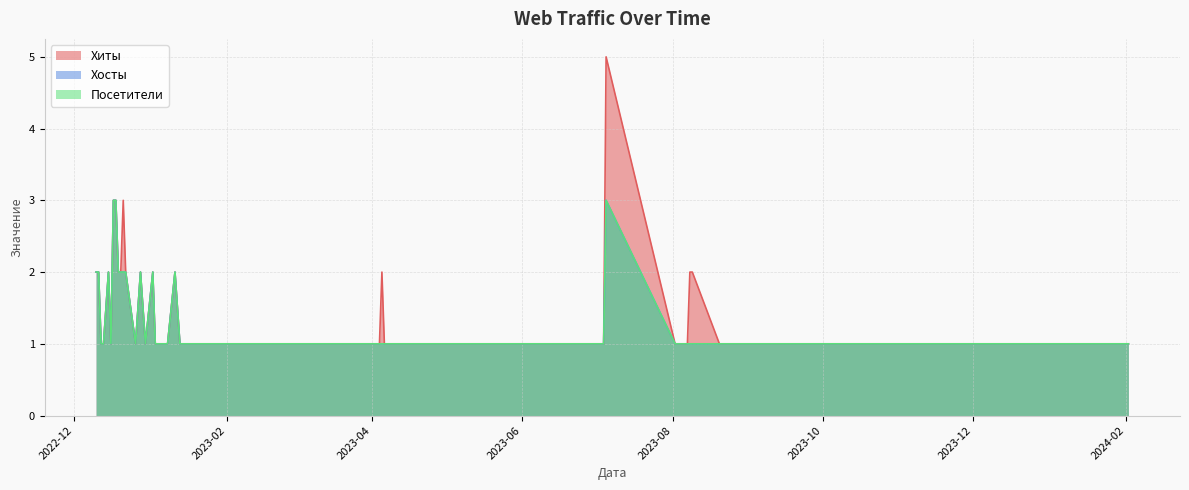

How many Хиты values are between 1 and 2?

36